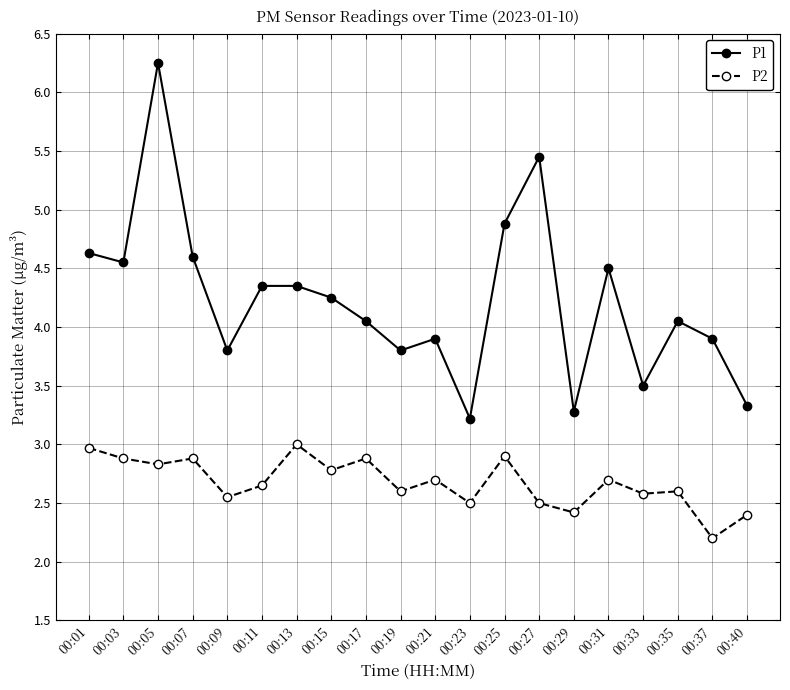

List the series in order of their peak value, highest first.

P1, P2